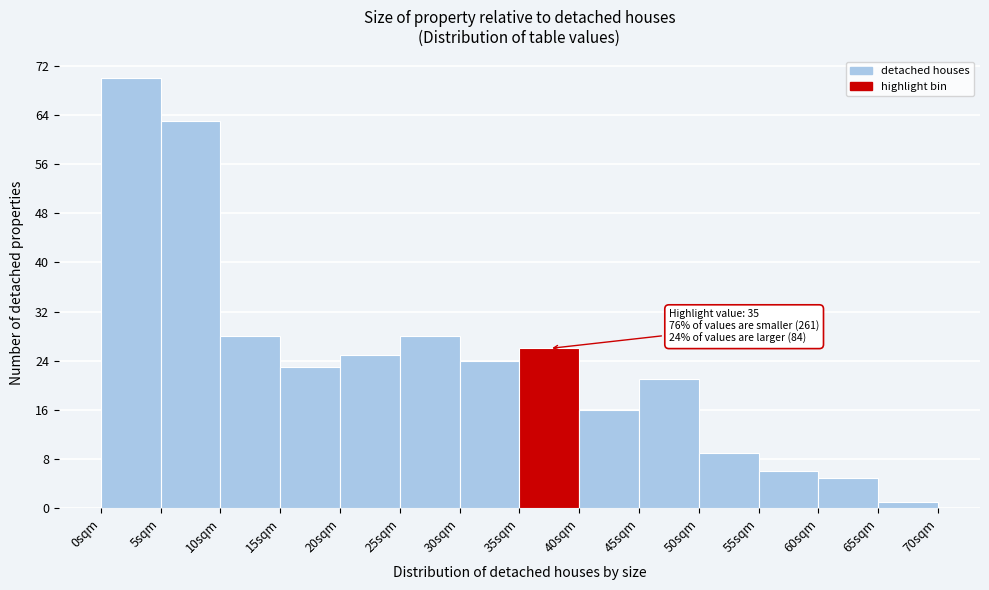

Which range on the x-axis has the tallest bar?

0 to 5